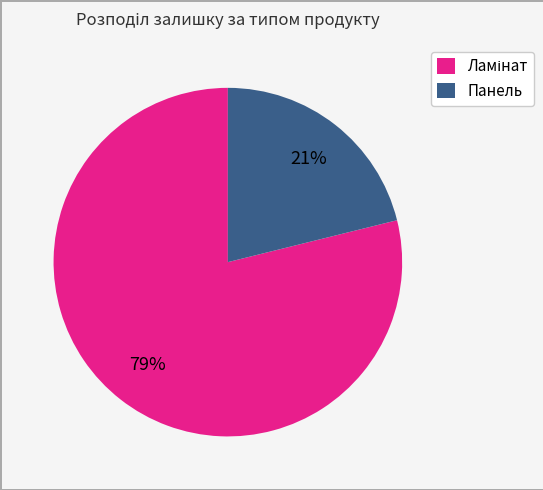

Which category has the smallest portion of the pie?

Панель